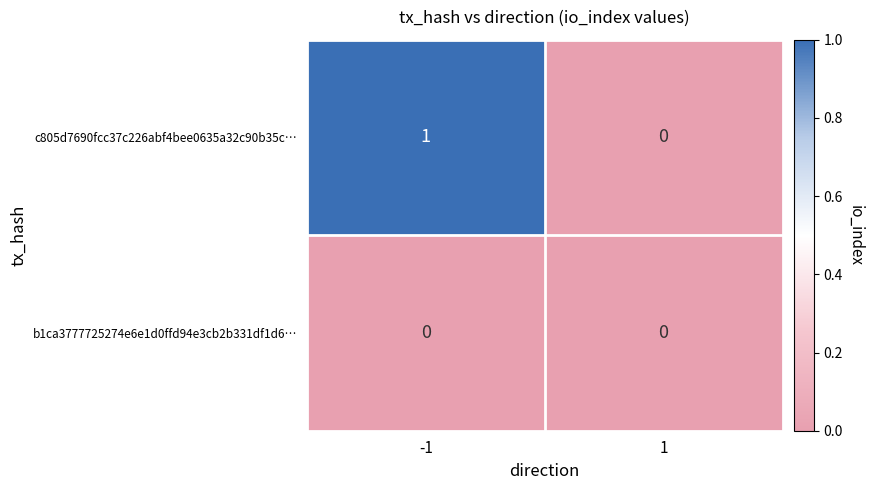

Is it true that c805d7690fcc37c226abf4bee0635a32c90b35c… equals 0 at 1?

True